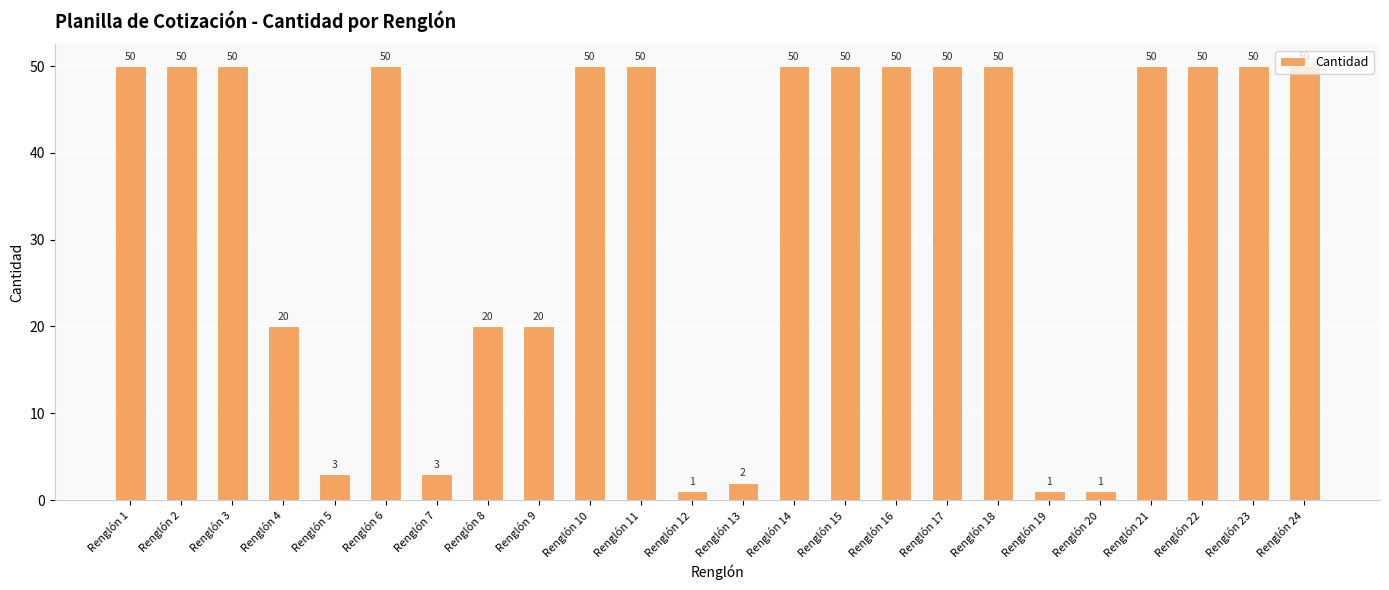

Reading left to right, transcribe all the data shown in this chart.

50	50	50	20	3	50	3	20	20	50	50	1	2	50	50	50	50	50	1	1	50	50	50	50